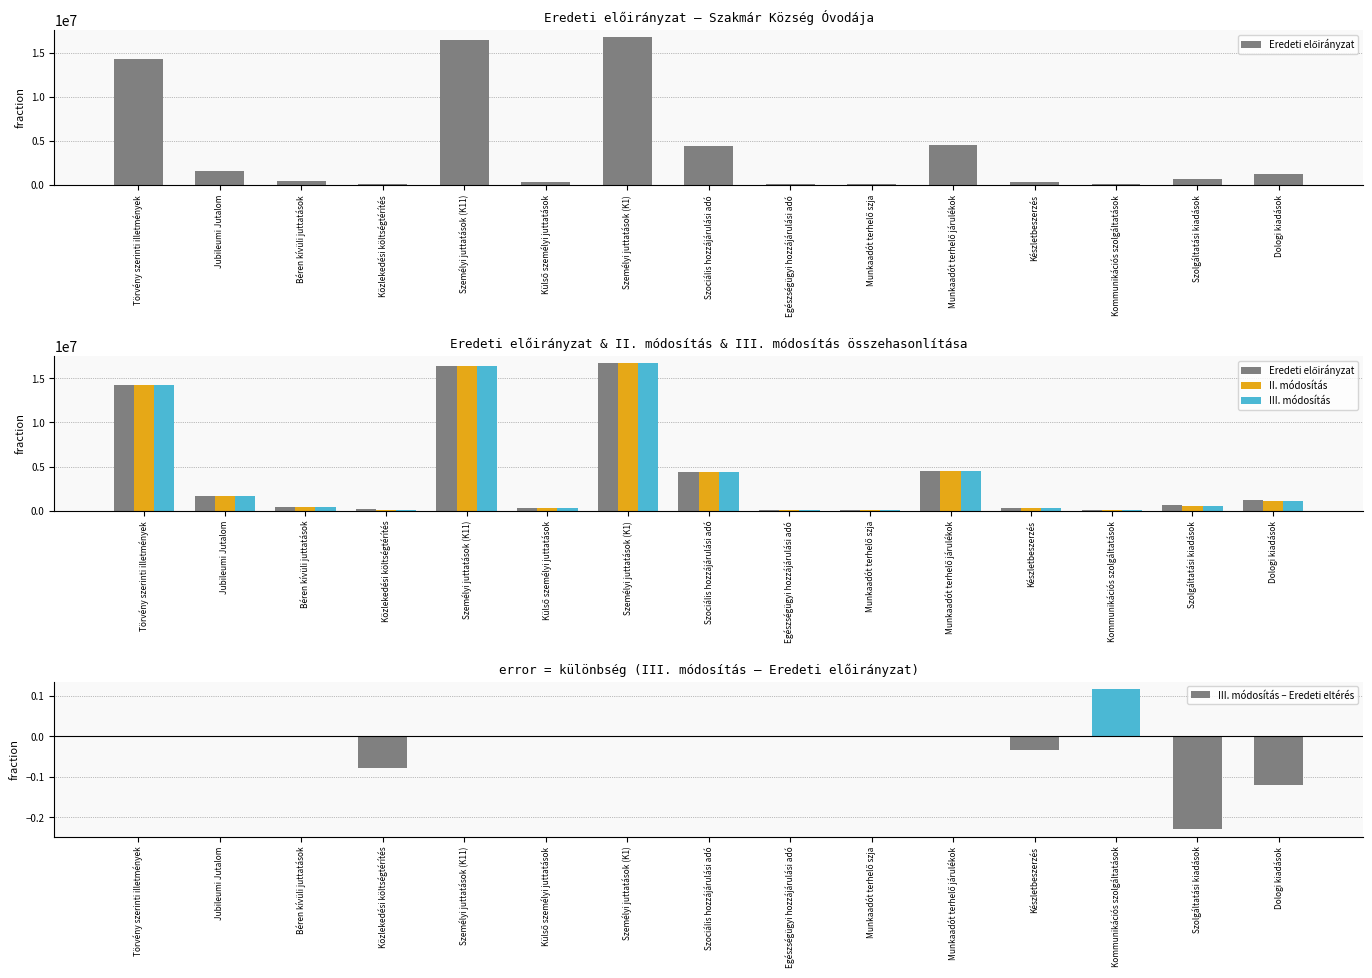

The value of Eredeti előirányzat at Munkaadót terhelő szja is 80000.0. True or false?

True